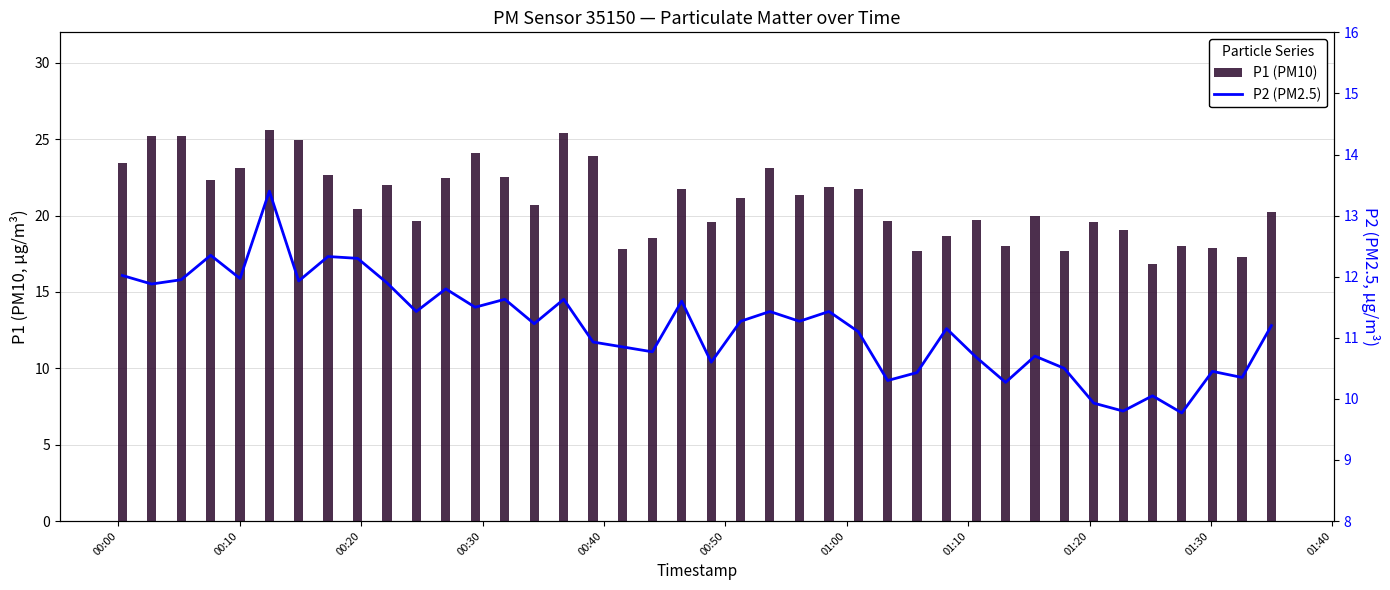

Reading right to left, what are all the values shown in this chart?

P1 (PM10): 20.2	17.3	17.9	18.0	16.9	19.1	19.6	17.7	20.0	18.0	19.7	18.7	17.7	19.7	21.7	21.9	21.4	23.1	21.2	19.6	21.7	18.6	17.8	23.9	25.4	20.7	22.6	24.1	22.4	19.6	22.0	20.4	22.7	25.0	25.6	23.1	22.4	25.2	25.2	23.4
P2 (PM2.5): 11.2	10.3	10.4	9.8	10.1	9.8	9.9	10.5	10.7	10.3	10.7	11.2	10.4	10.3	11.1	11.4	11.3	11.4	11.3	10.6	11.6	10.8	10.8	10.9	11.6	11.2	11.6	11.5	11.8	11.4	11.9	12.3	12.3	11.9	13.4	12.0	12.3	11.9	11.9	12.0